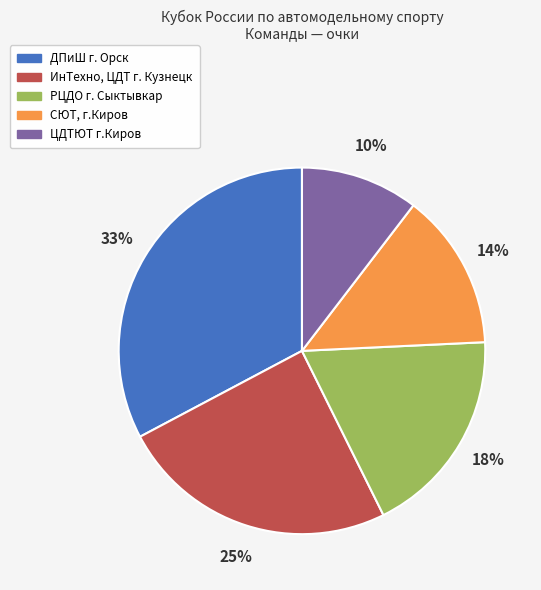

Is the sum of РЦДО г. Сыктывкар and ЦДТЮТ г.Киров greater than half?

No